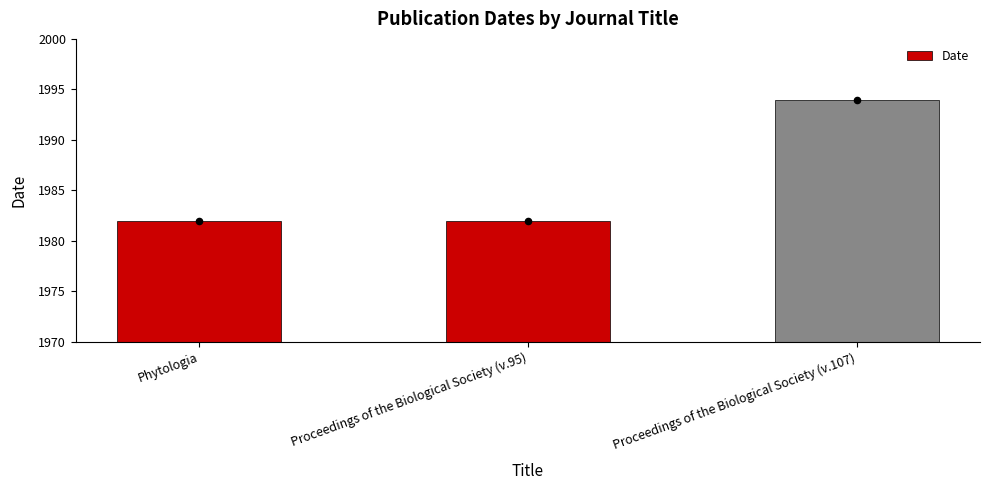

What is the ratio of the value at Proceedings of the Biological Society (v.107) to the value at Phytologia?

1.0